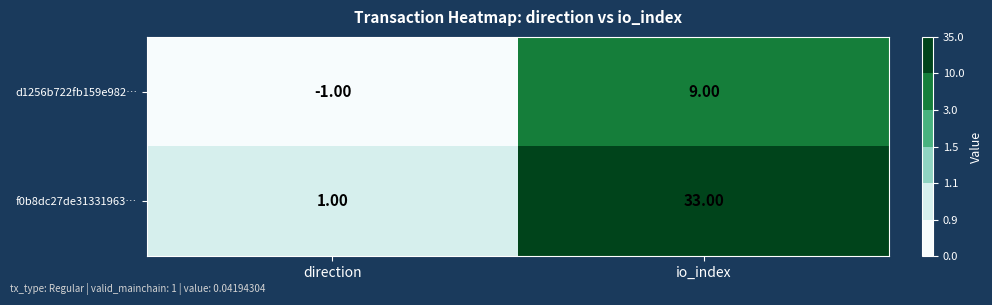

Which series has the largest range (max minus min)?

f0b8dc27de31331963…